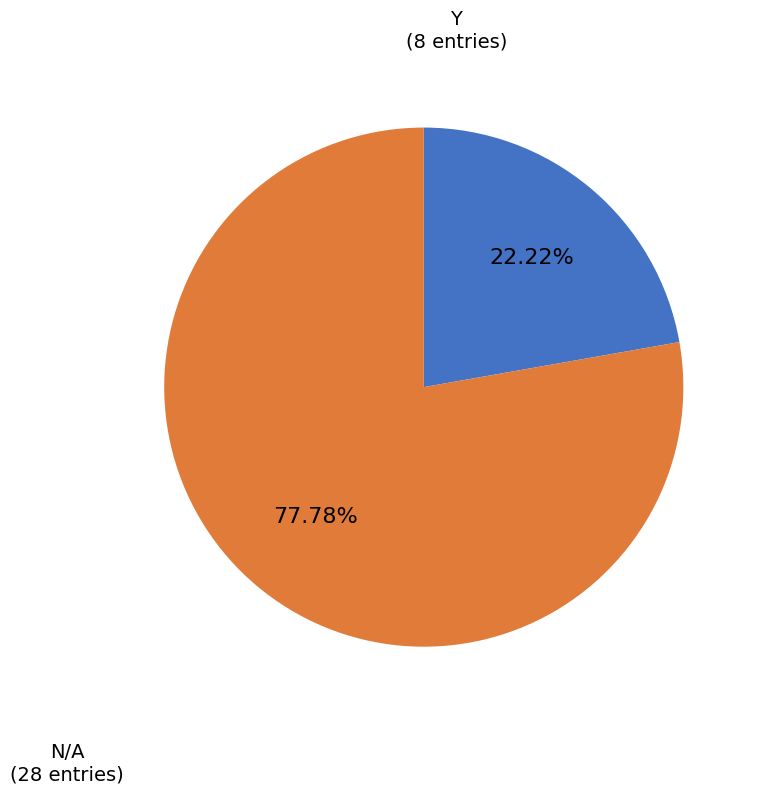

Is there any slice that represents more than half of the pie?

Yes